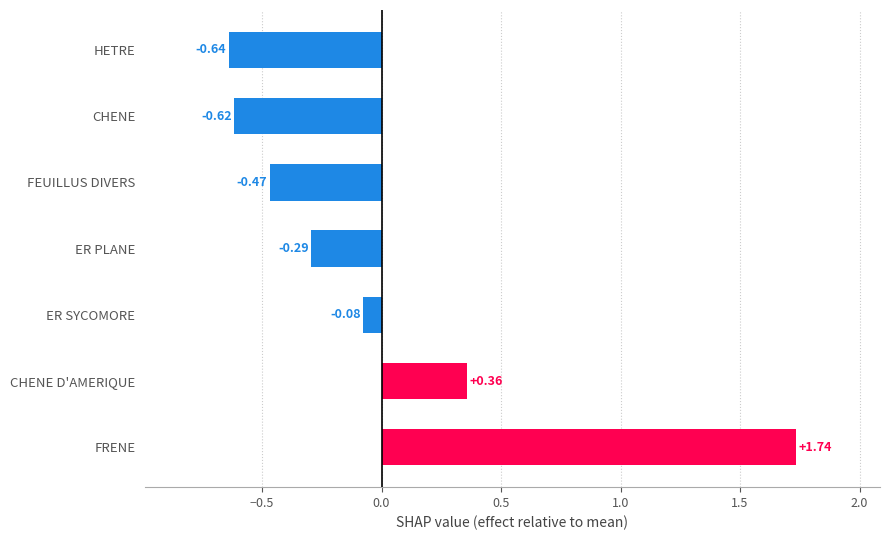

What is the difference between the maximum and minimum values?

2.4